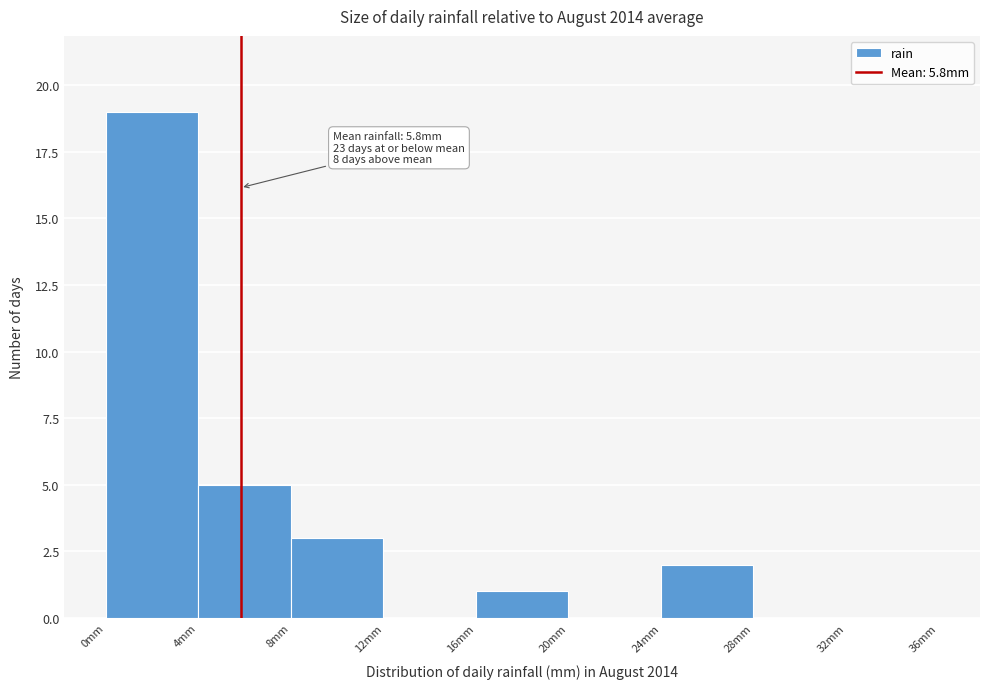

Over which range of the x-axis is the bar tallest?

0 to 4